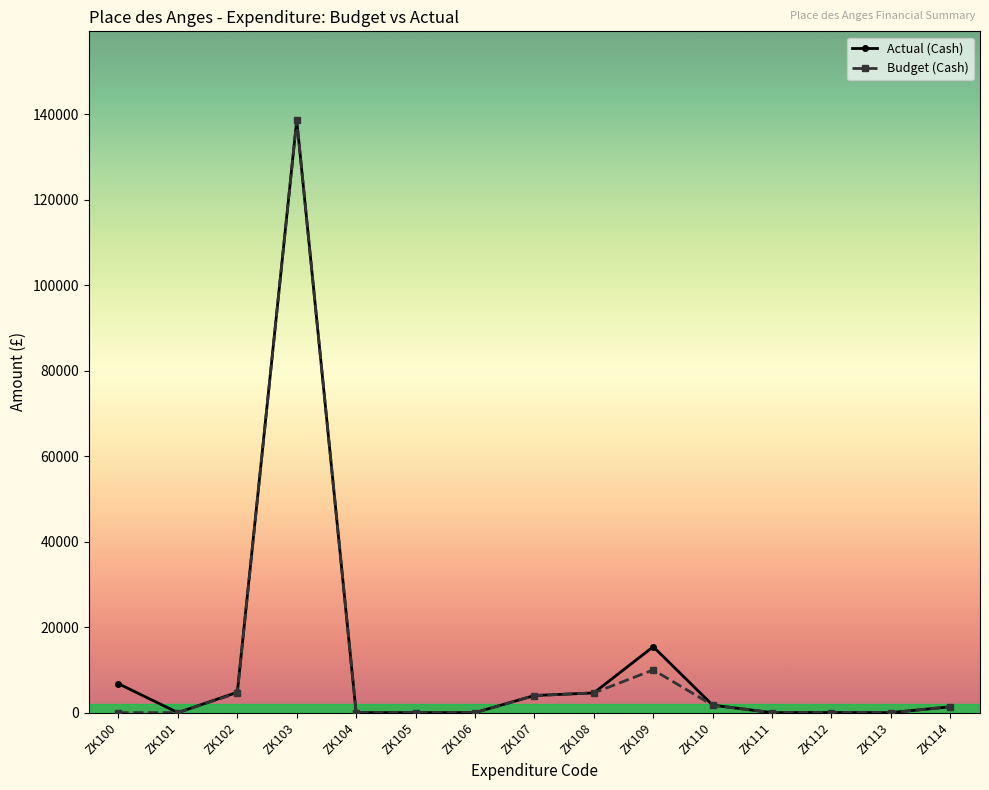

What is the difference between the highest and lowest values at ZK109?

5425.0